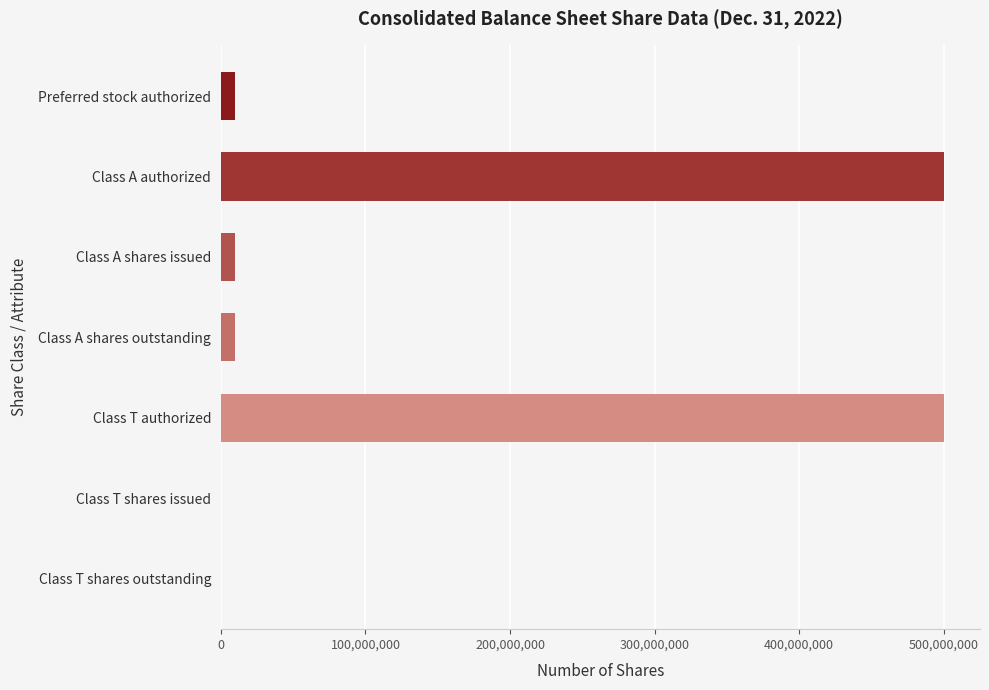

How many data points does each series have?

7